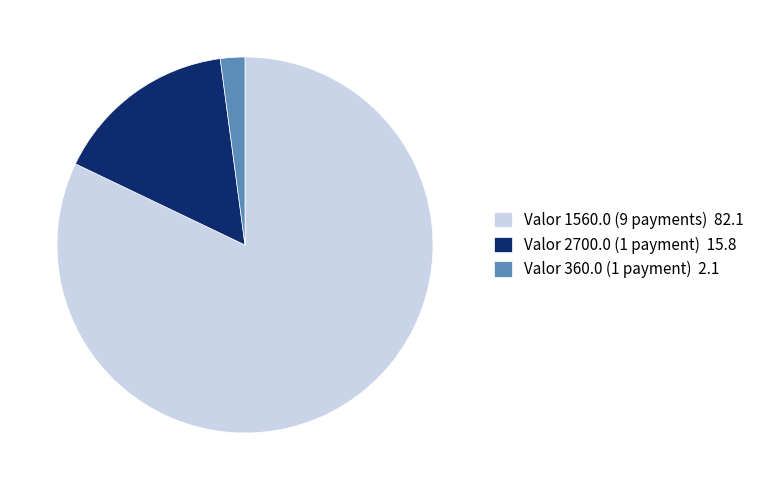

Is the sum of Valor 360.0 (1 payment) 2.1 and Valor 1560.0 (9 payments) 82.1 greater than half?

Yes